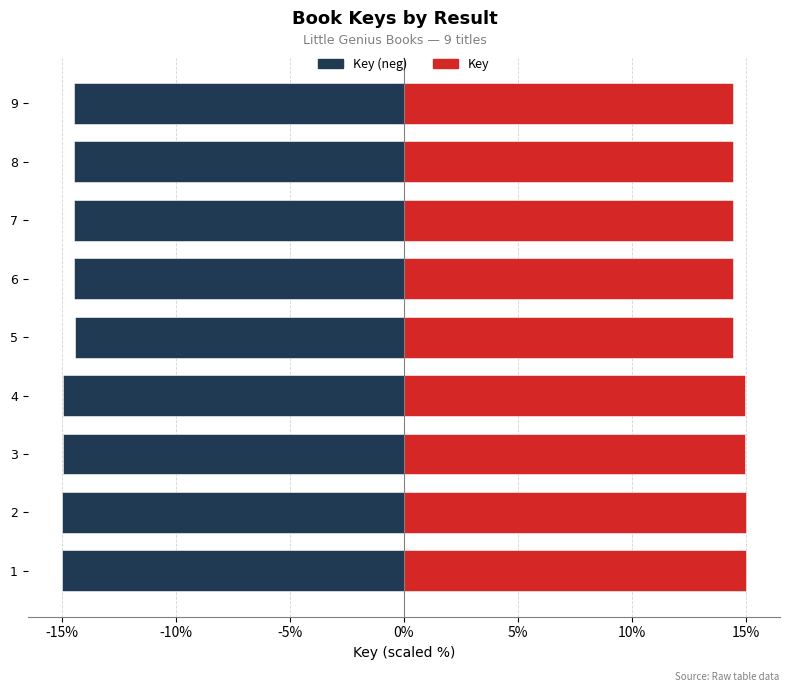

What is the greatest value displayed?

15.0